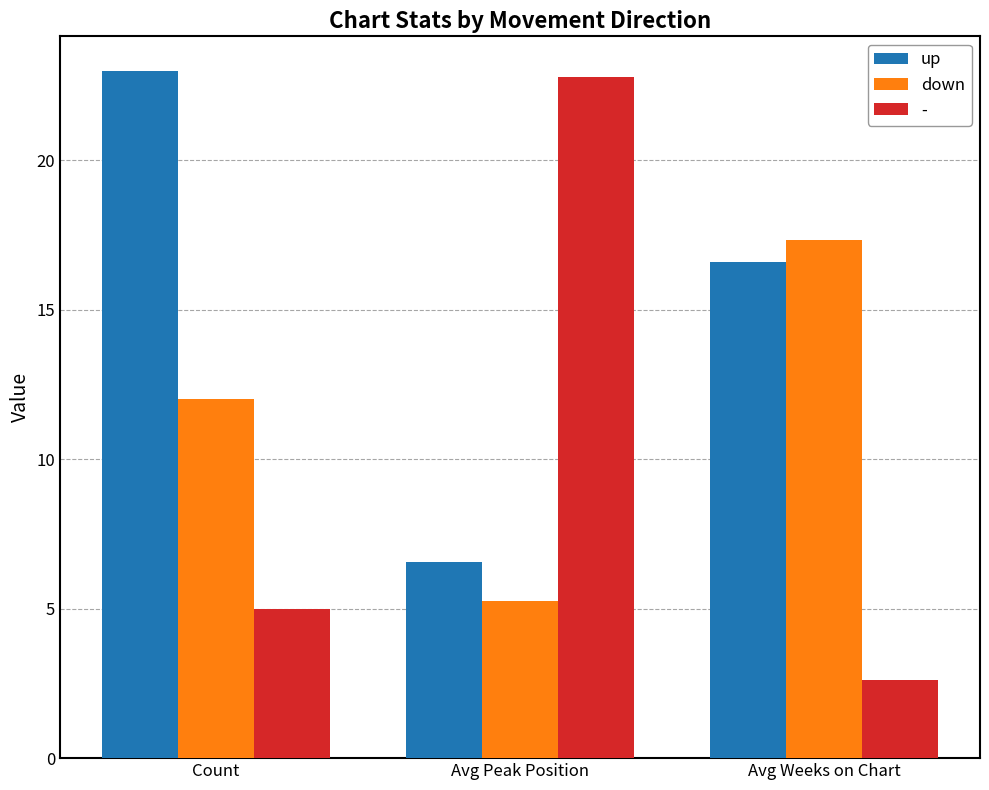

At which label does down reach its peak?

Avg Weeks on Chart